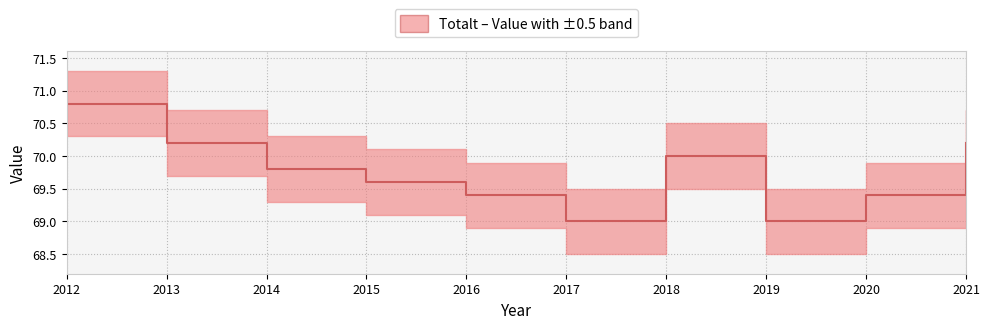

What is the value of the 1st point from the left?

70.8